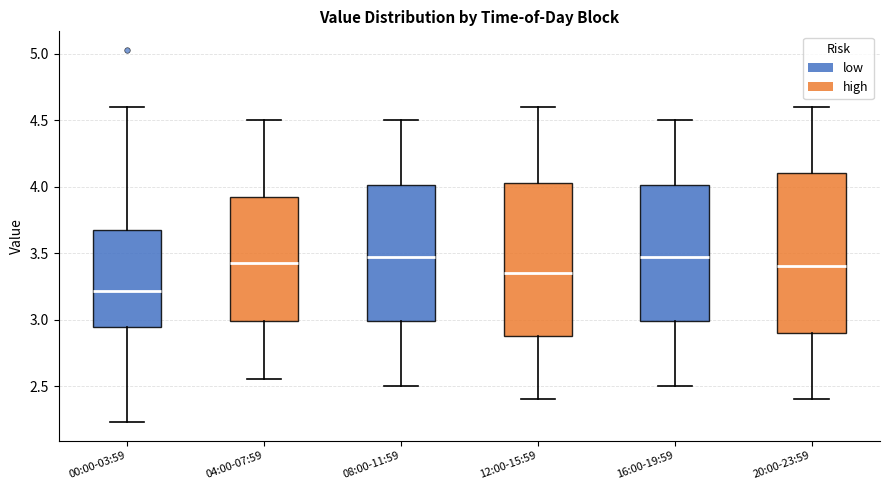

Reading left to right, transcribe this box plot: for each box, give where its median line is, the range the box spans, and where its two whiskers end, as read against the y-axis. The values are not printed on the chart, so give them approximately, as read against the axis.

00:00-03:59: median 3.20, box 2.95 to 3.70, whiskers 2.25 to 4.60
04:00-07:59: median 3.45, box 3.00 to 3.95, whiskers 2.55 to 4.50
08:00-11:59: median 3.50, box 3.00 to 4.00, whiskers 2.50 to 4.50
12:00-15:59: median 3.35, box 2.90 to 4.05, whiskers 2.40 to 4.60
16:00-19:59: median 3.50, box 3.00 to 4.00, whiskers 2.50 to 4.50
20:00-23:59: median 3.40, box 2.90 to 4.10, whiskers 2.40 to 4.60